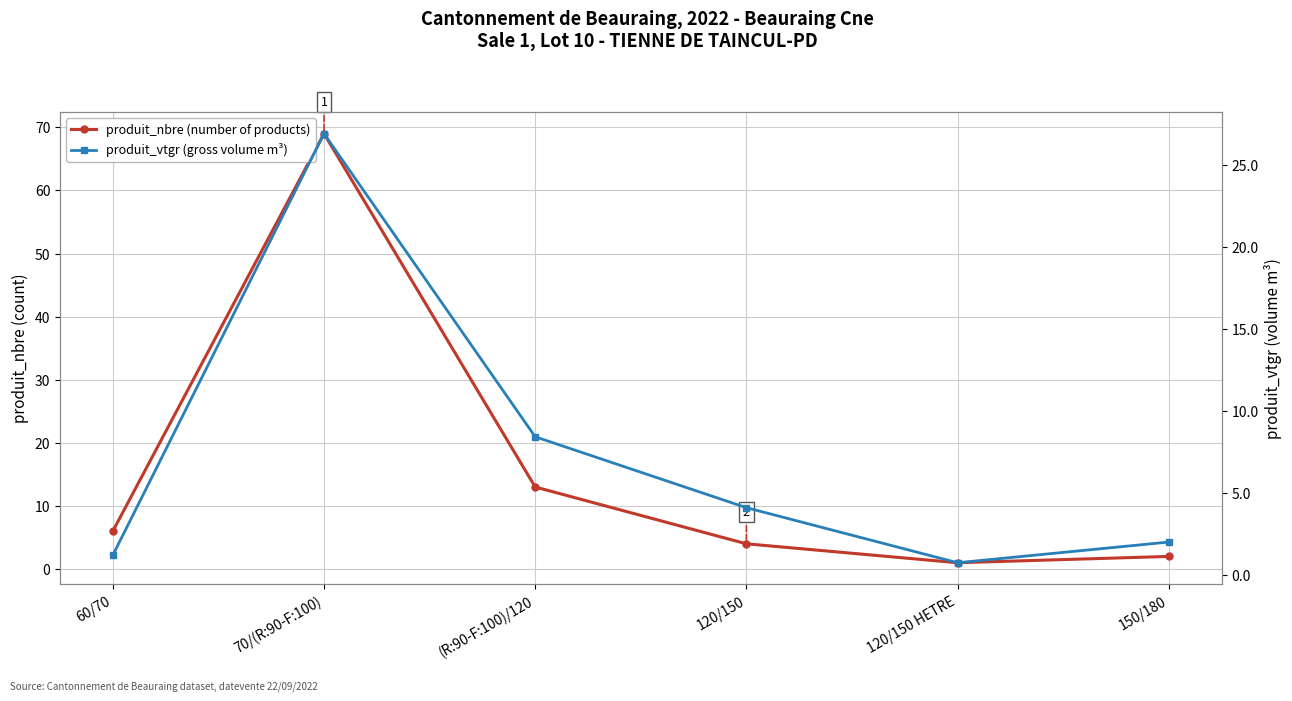

What is the difference between the highest and lowest values at 120/150?

0.1